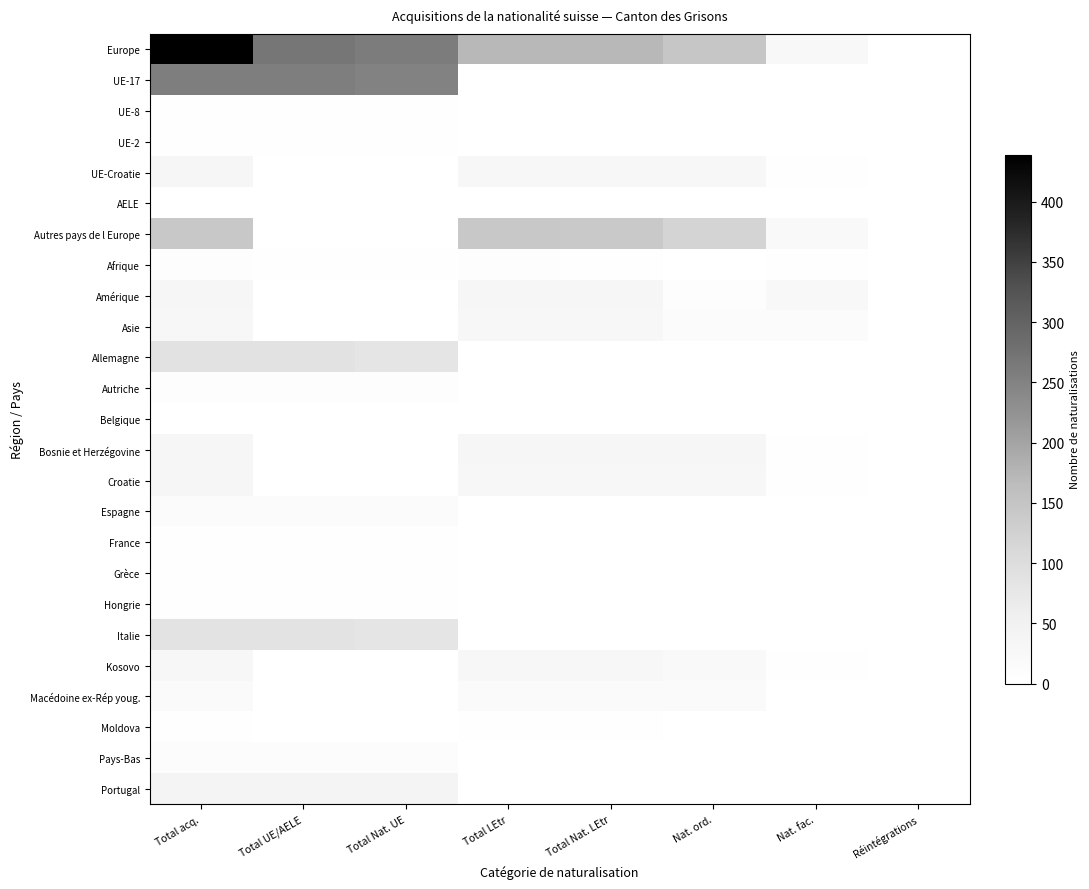

What is the total value across all series at Total acq.?

1308